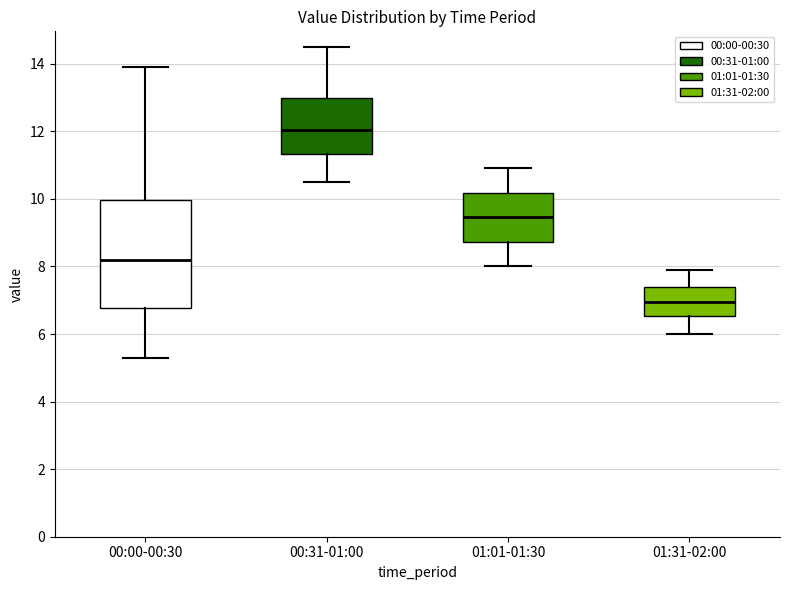

Which box is the tallest, from its lower edge to its upper edge?

00:00-00:30